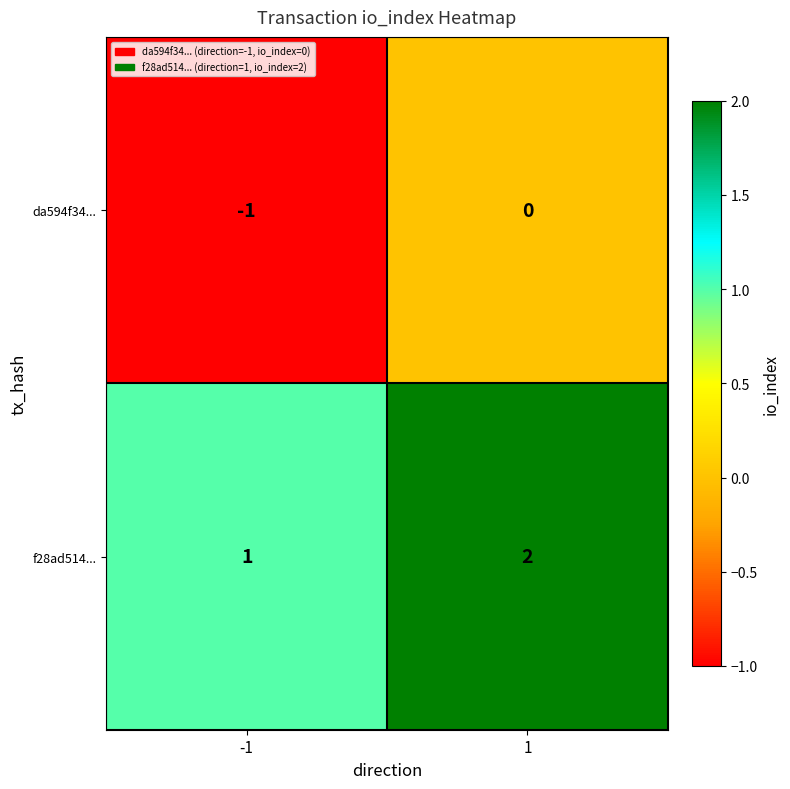

What is the sum of all f28ad514... values?

3